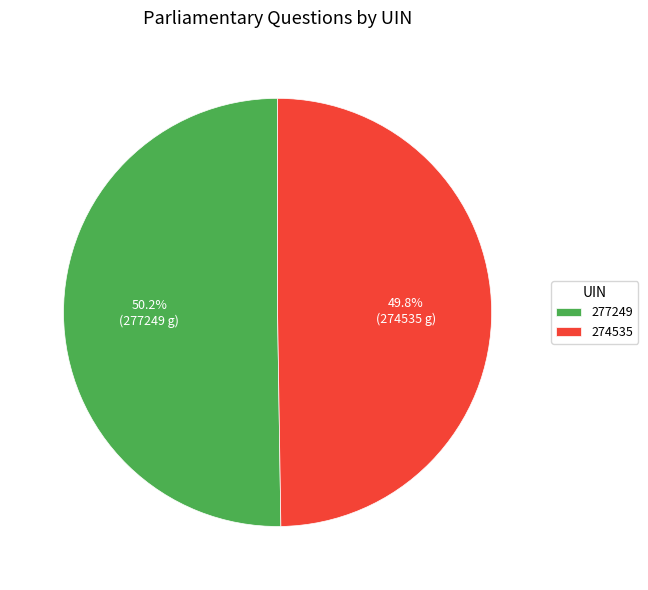

Is there a majority slice in this chart?

Yes